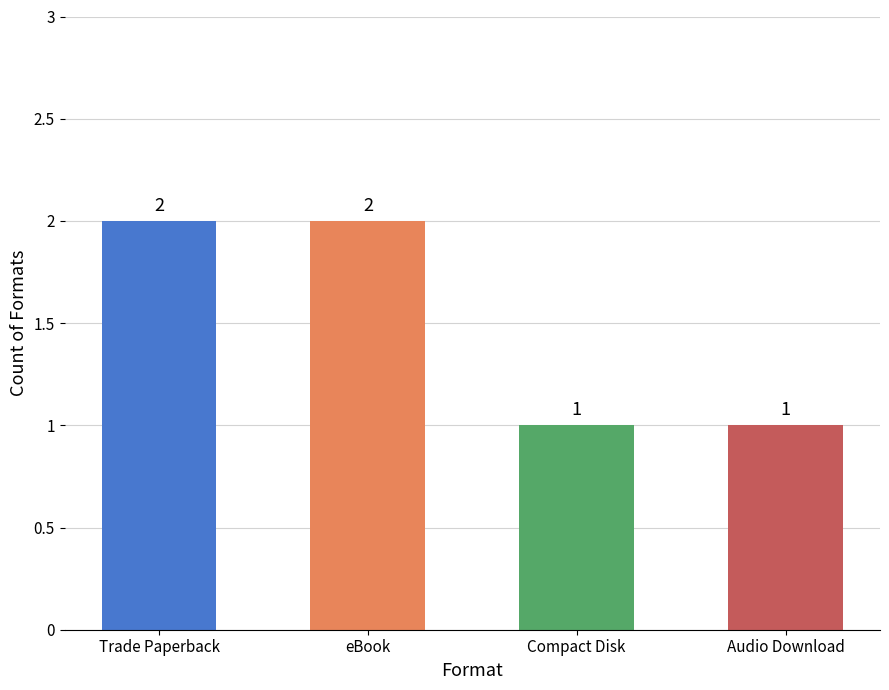

What is the label of the 3rd bar from the right?

eBook